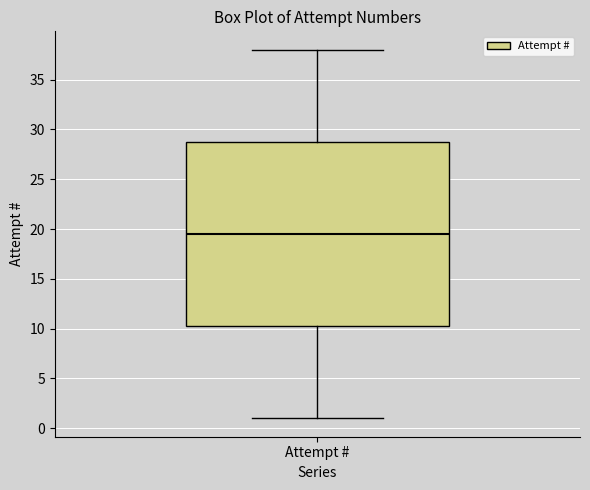

Where does the lower whisker of the box for Attempt # end on the y-axis? The values are not printed on the chart, so give them approximately, as read against the axis.

1.0